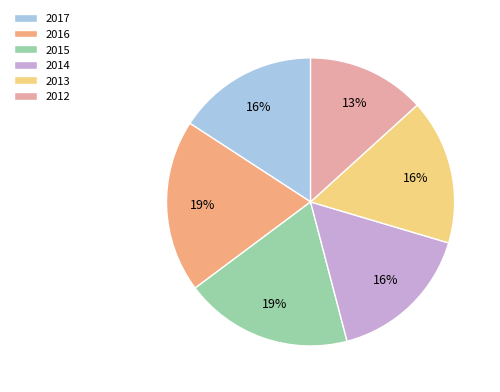

True or false: 2017 accounts for 16% of the total.

True